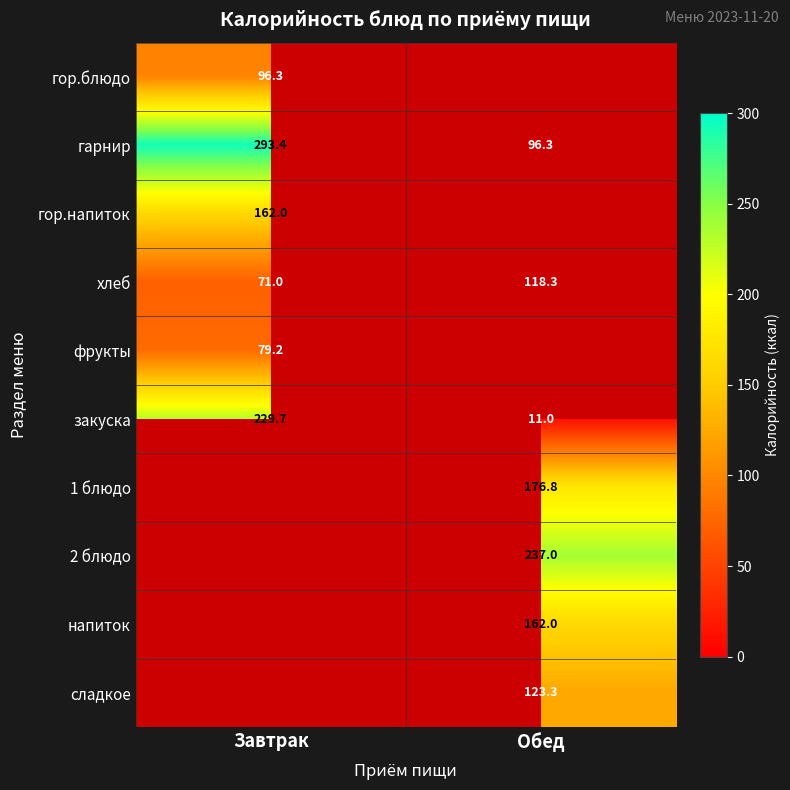

Where does the хлеб series first go above 118?

Обед